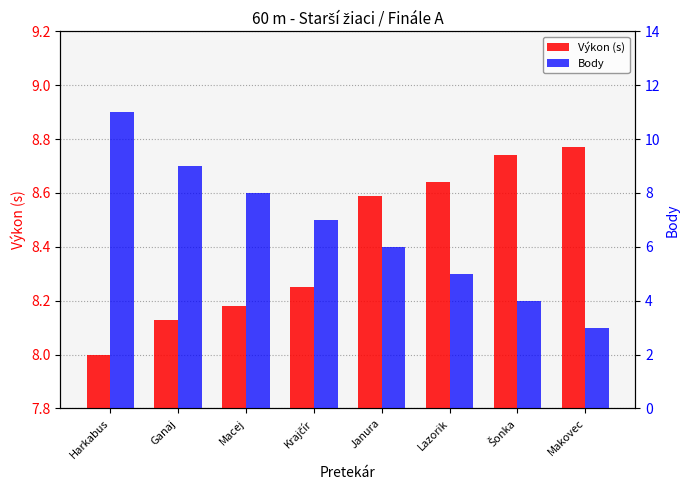

At which label is Výkon (s) closest to 8?

Harkabus